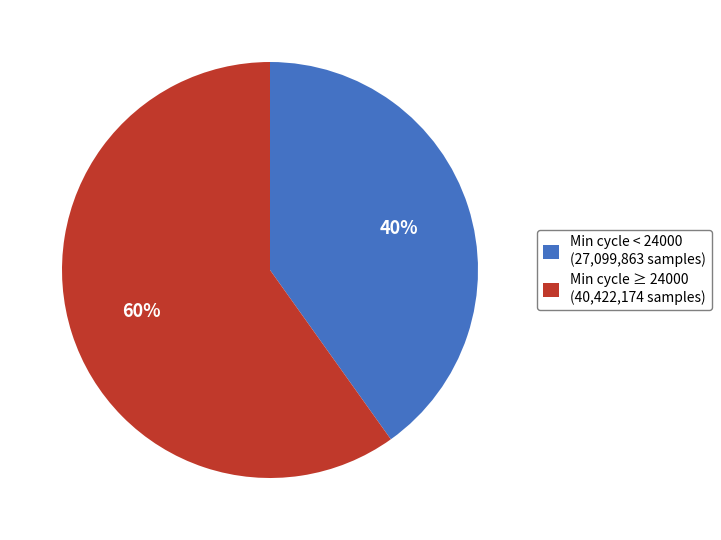

To the nearest percent, what portion does Min cycle ≥ 24000 (40,422,174 samples) represent?

60%